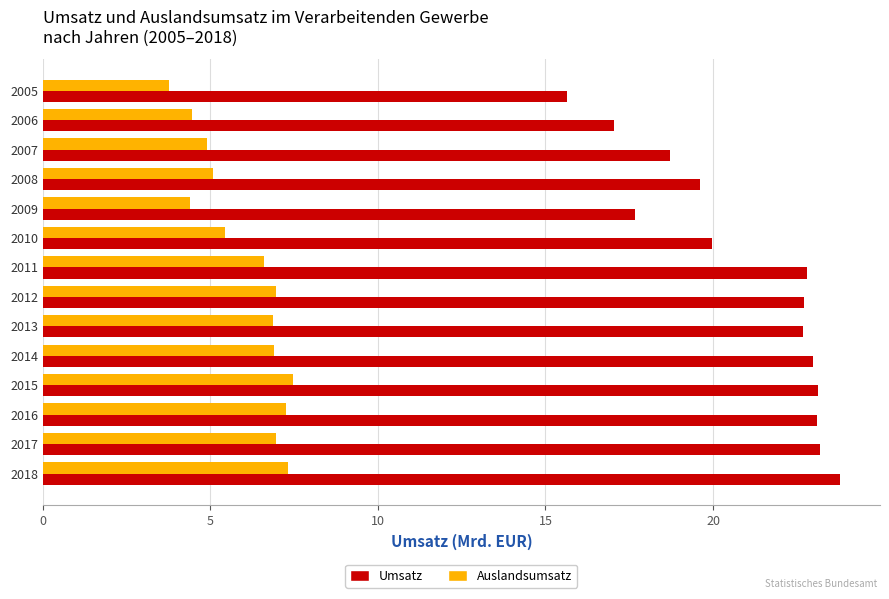

Which series has the widest spread of values?

Umsatz